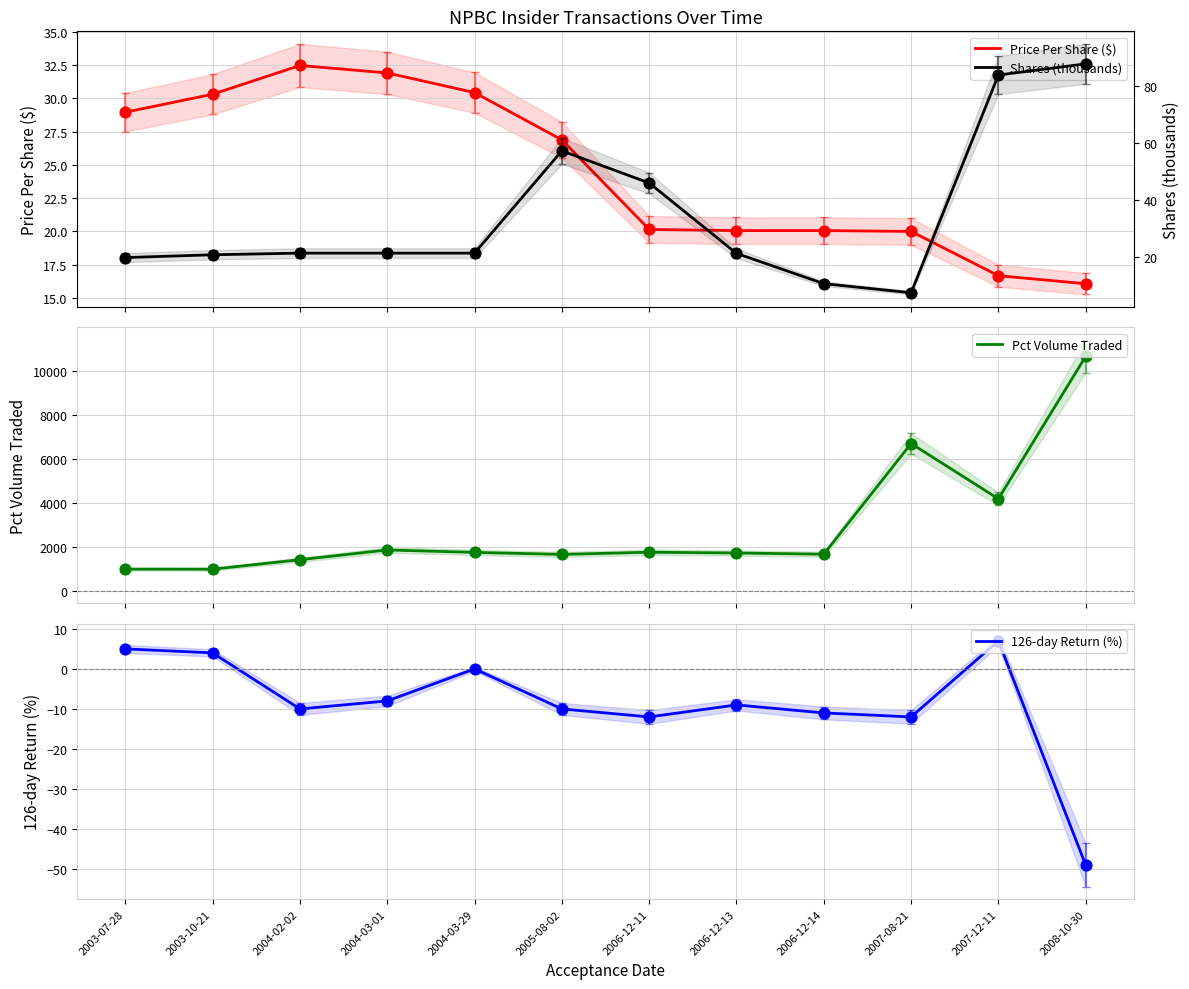

What is the total value across all series at 2007-08-21?

6699.4